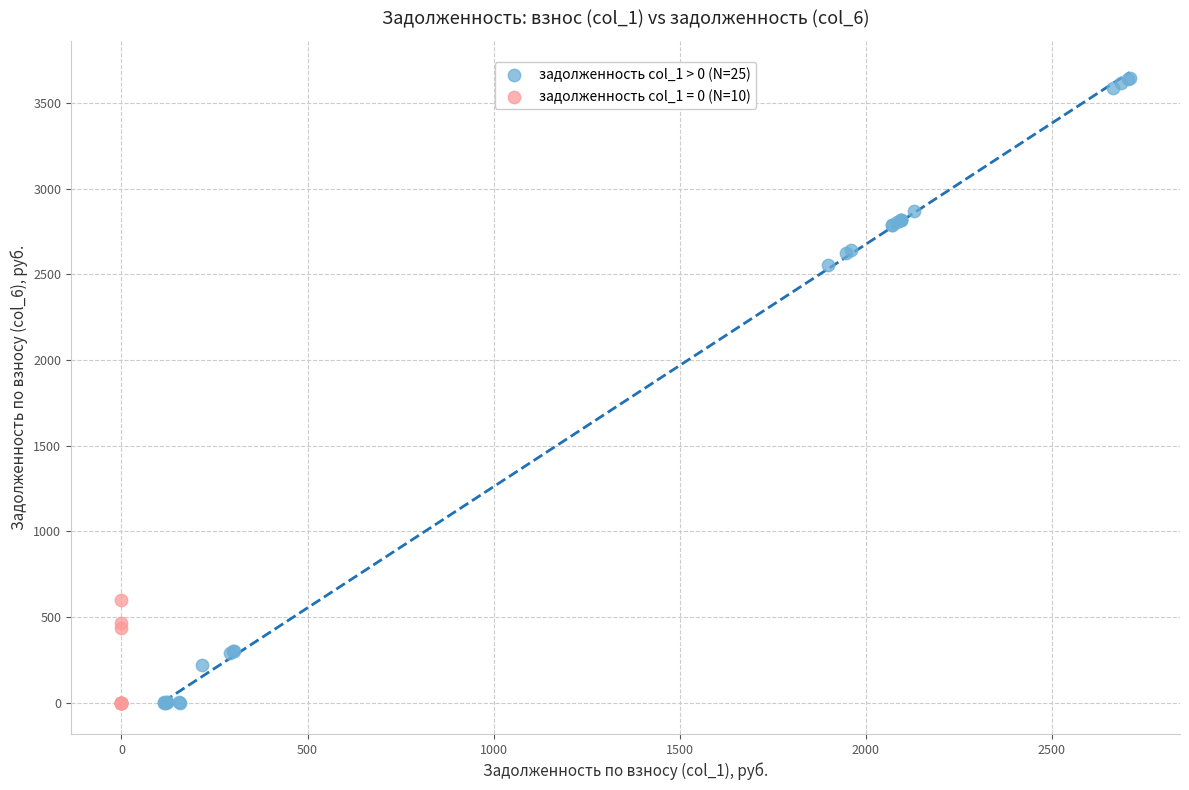

Which series contains the highest Y value?

задолженность col_1 > 0 (N=25)